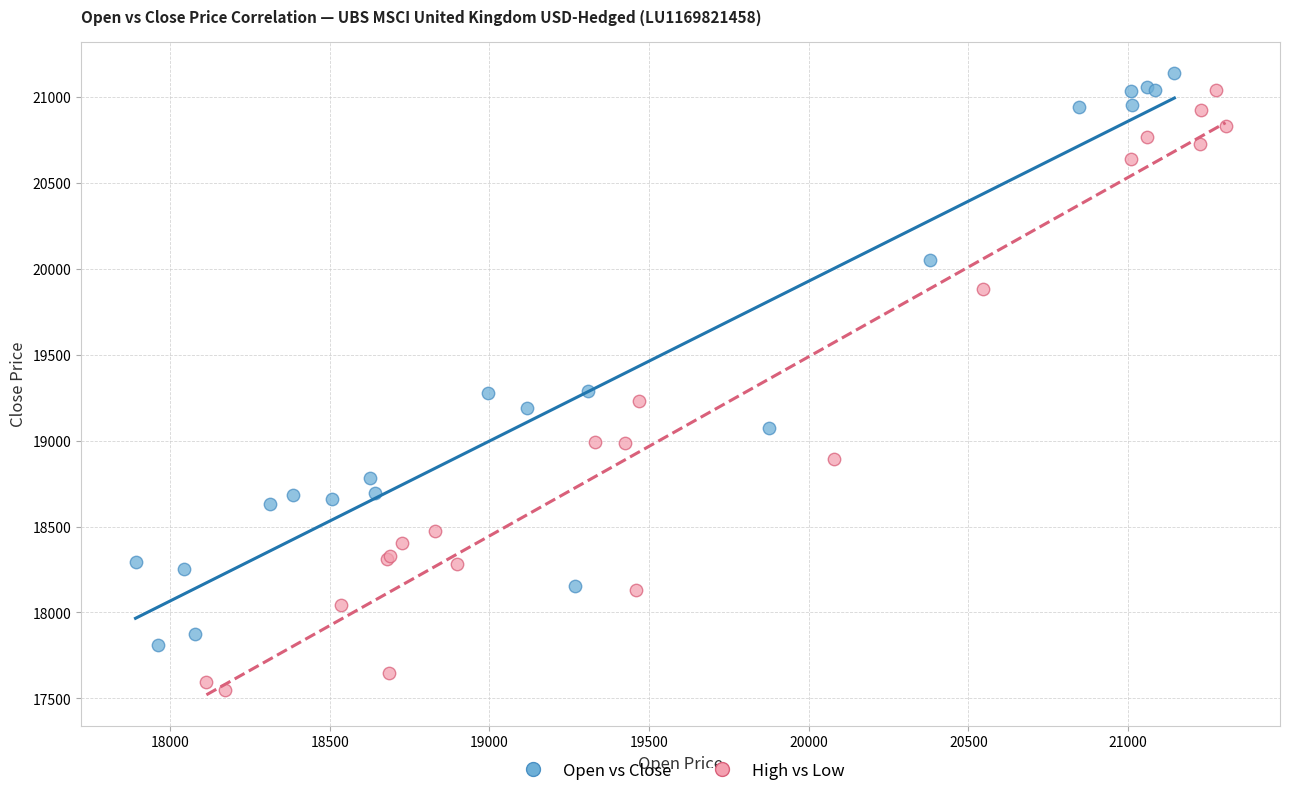

What are all the series names shown in the legend?

Open vs Close, High vs Low